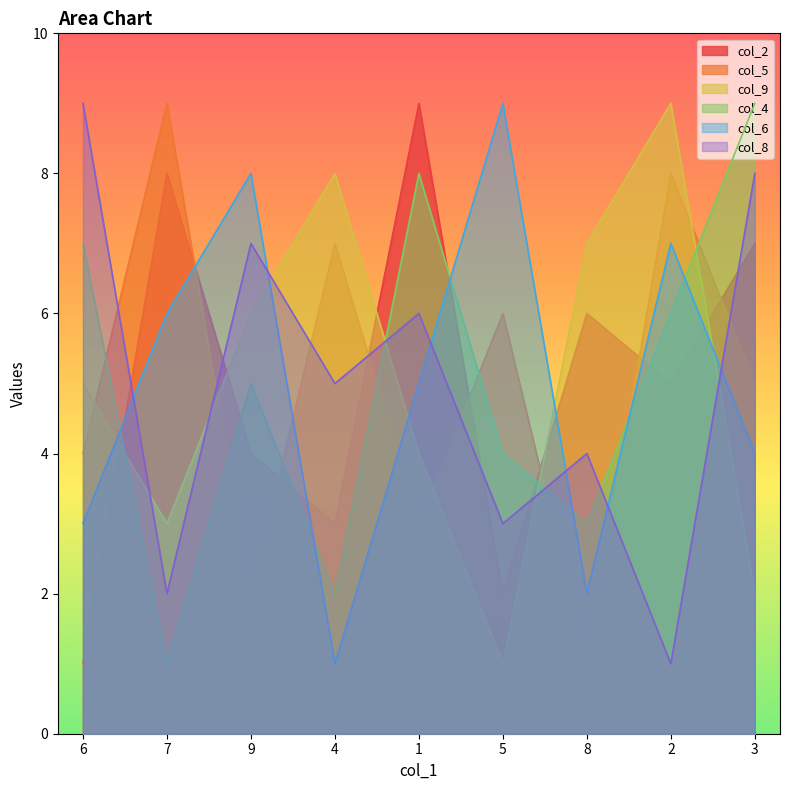

Which category has the lowest value in the col_4 series?

7